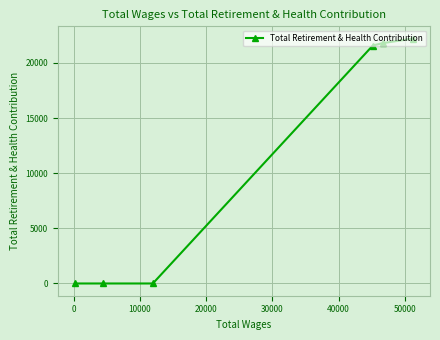

How many data points are less than 21577?

3